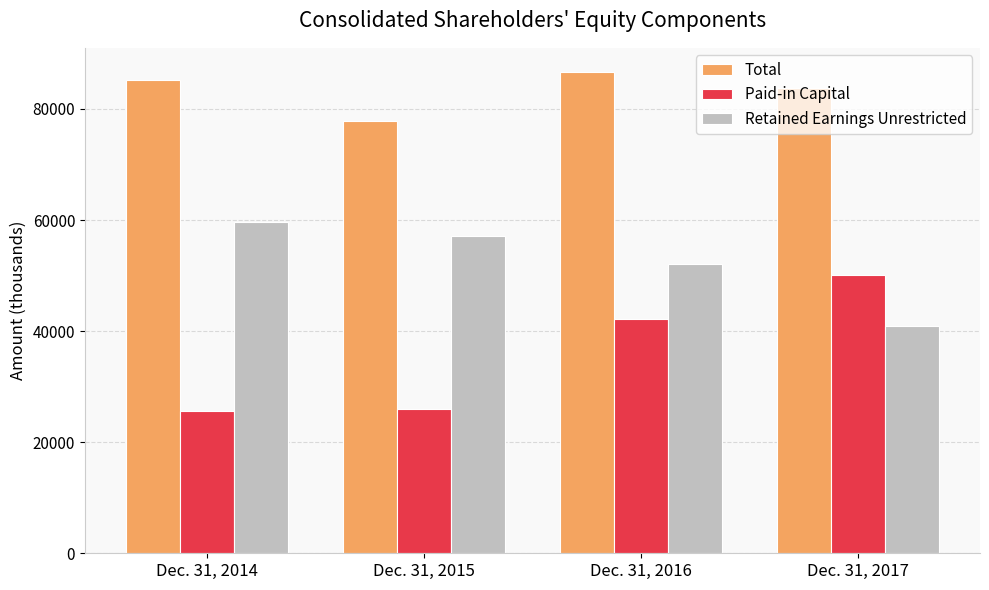

What is the highest value of the Paid-in Capital series?

50159